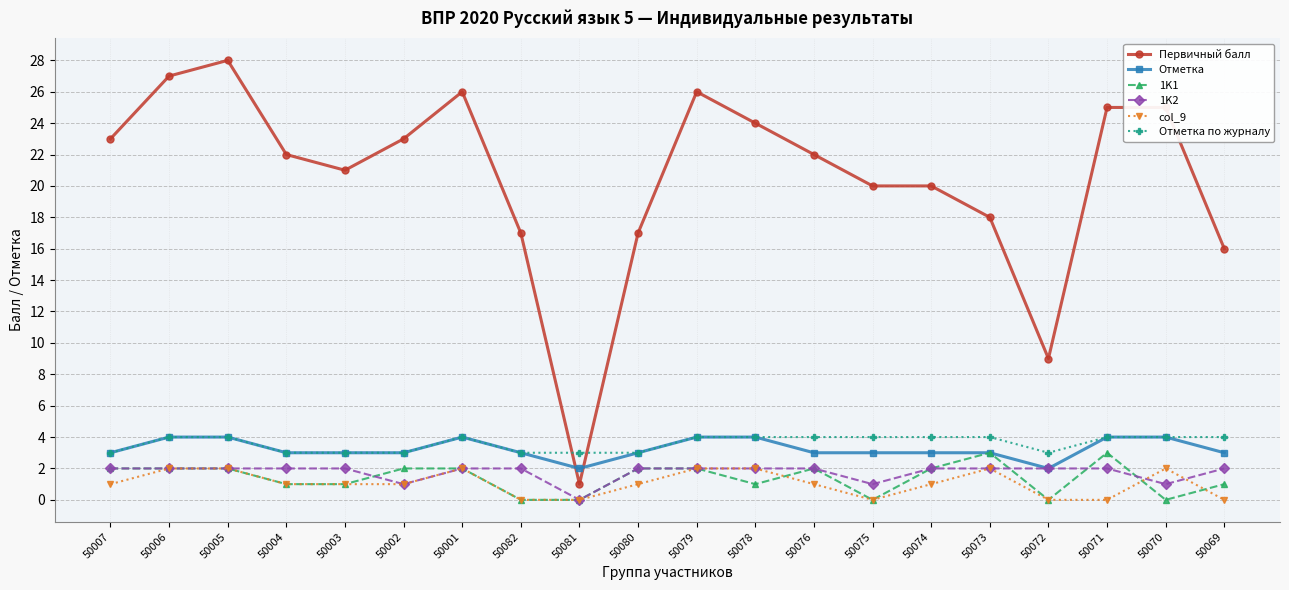

Is the value of col_9 at 50071 greater than the value of 1K1 at 50069?

No